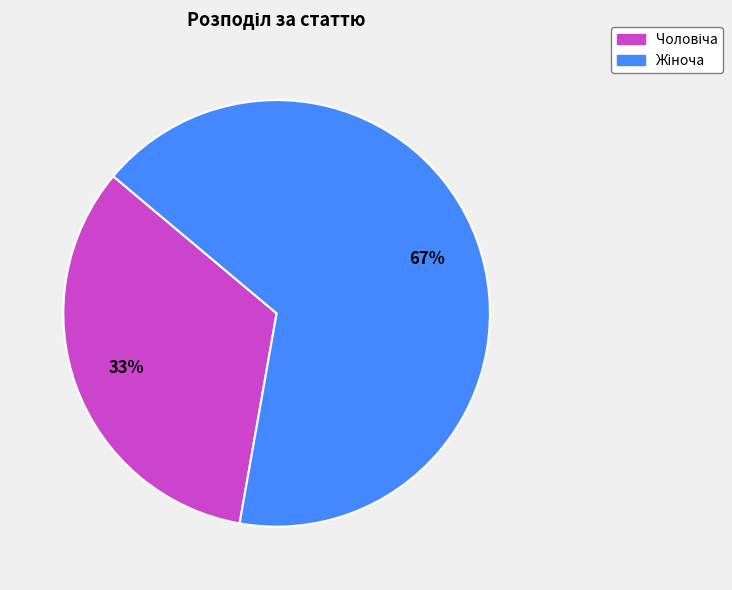

Does any single category account for the majority?

Yes